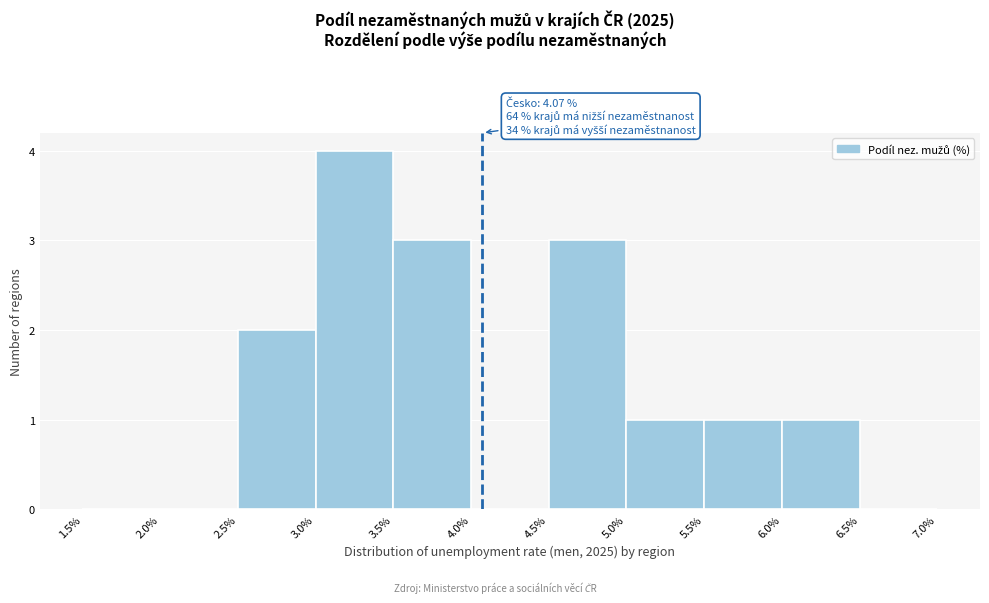

Over which range of the x-axis is the bar tallest?

3.0% to 3.5%